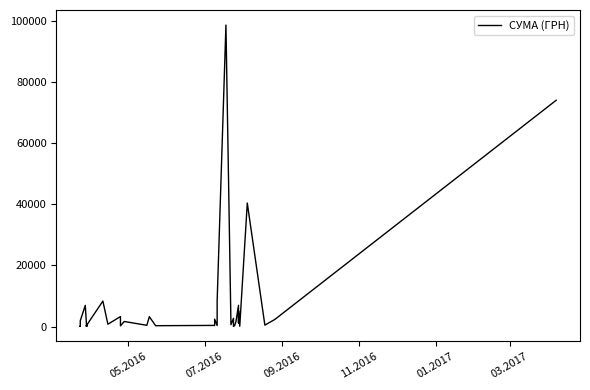

How many data points are above 453?

19